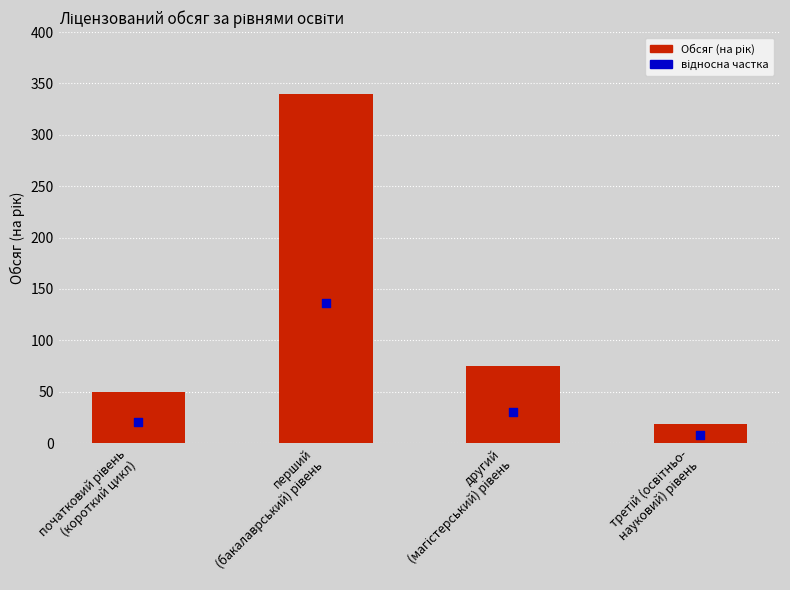

At how many categories does at least one series exceed 144?

1